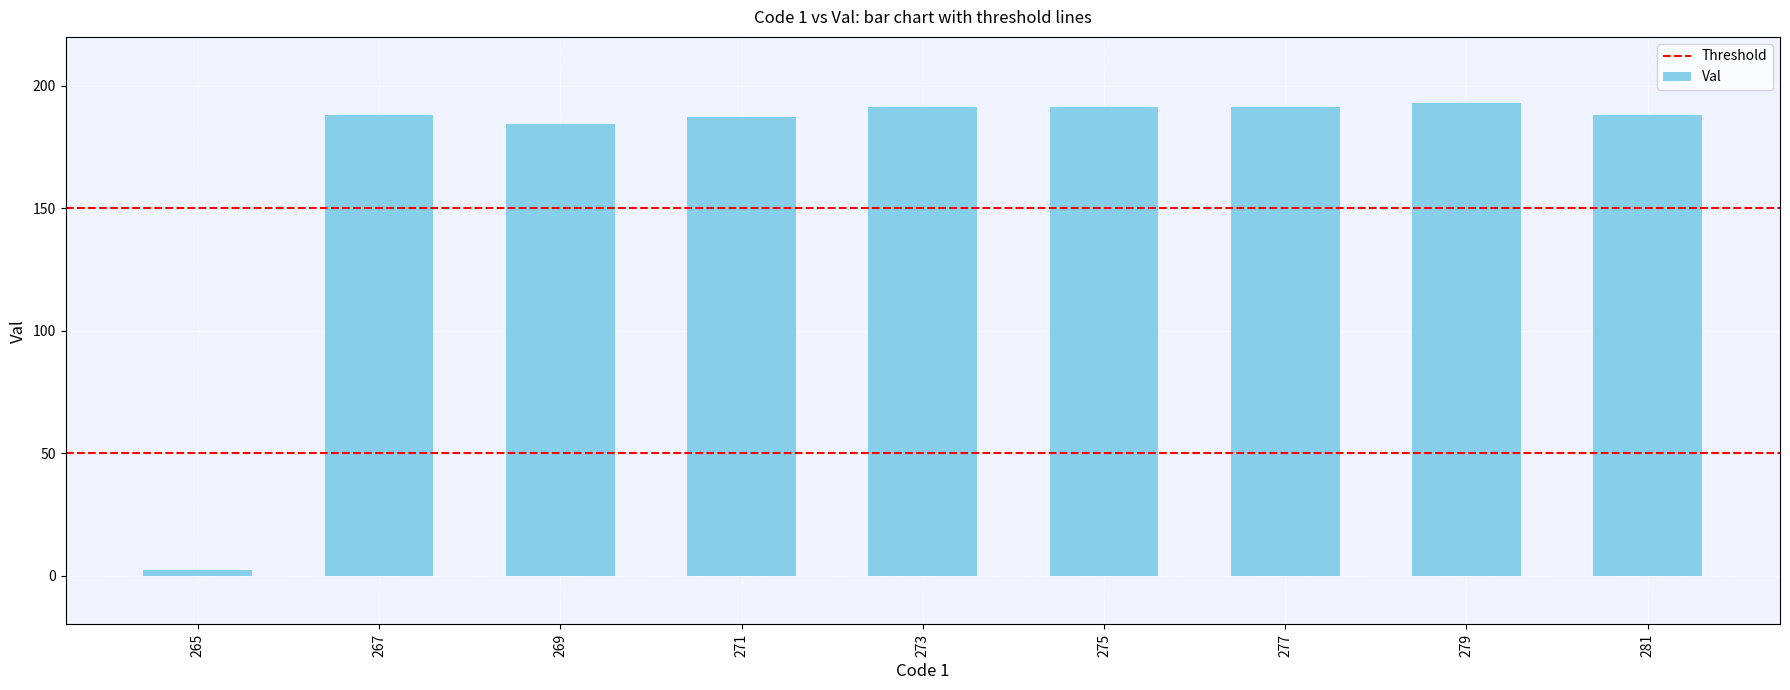

The value at 269 is 319.7. True or false?

False